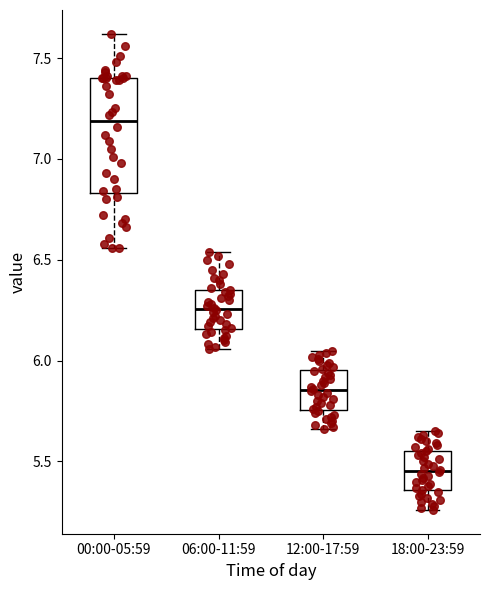

Which box is the tallest, from its lower edge to its upper edge?

00:00-05:59